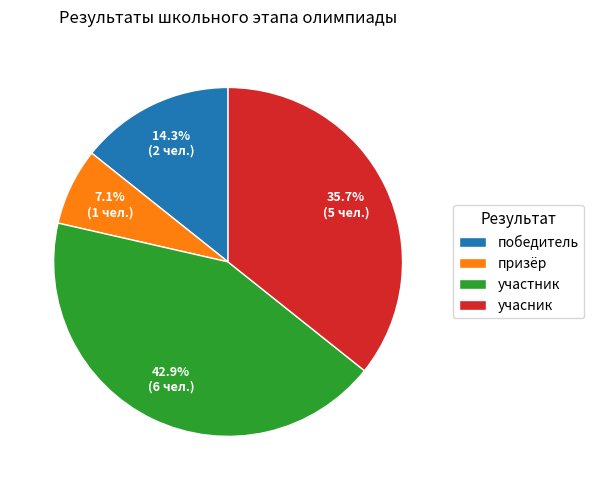

To the nearest percent, what percentage of the pie is победитель?

14%